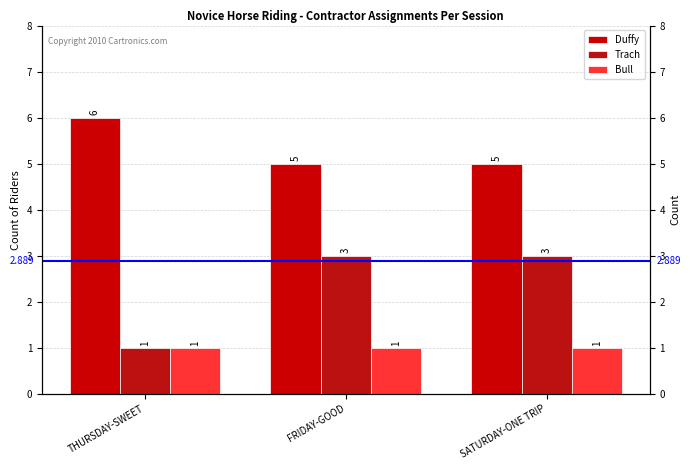

What are all the series names shown in the legend?

Duffy, Trach, Bull